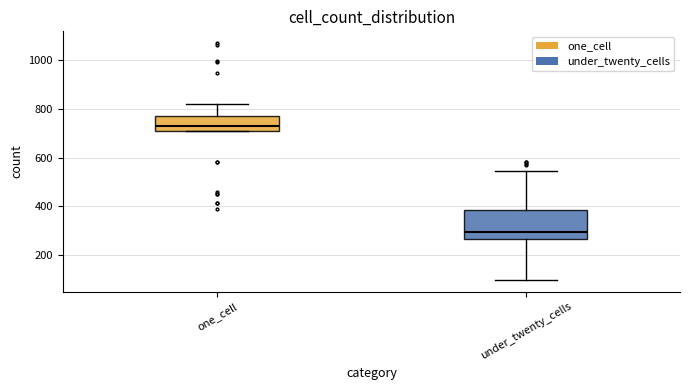

Reading left to right, transcribe this box plot: for each box, give where its median line is, the range the box spans, and where its two whiskers end, as read against the y-axis. The values are not printed on the chart, so give them approximately, as read against the axis.

one_cell: median 720, box 700 to 780, whiskers 700 to 820
under_twenty_cells: median 300, box 260 to 380, whiskers 100 to 540